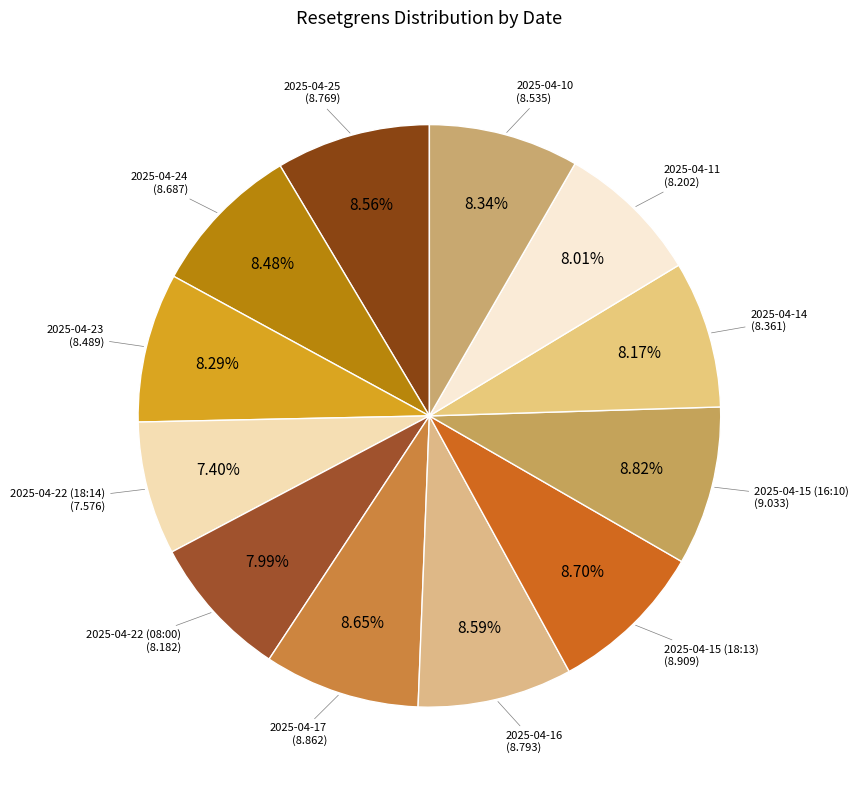

What is the smallest slice in the pie chart?

2025-04-22 (18:14)